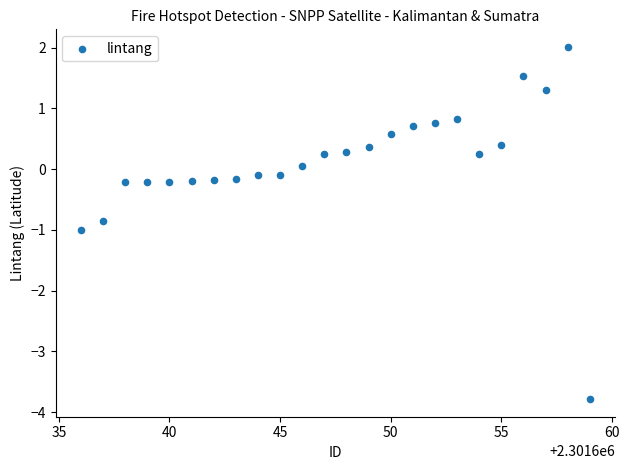

What is the range of Y values (max minus min)?

5.8